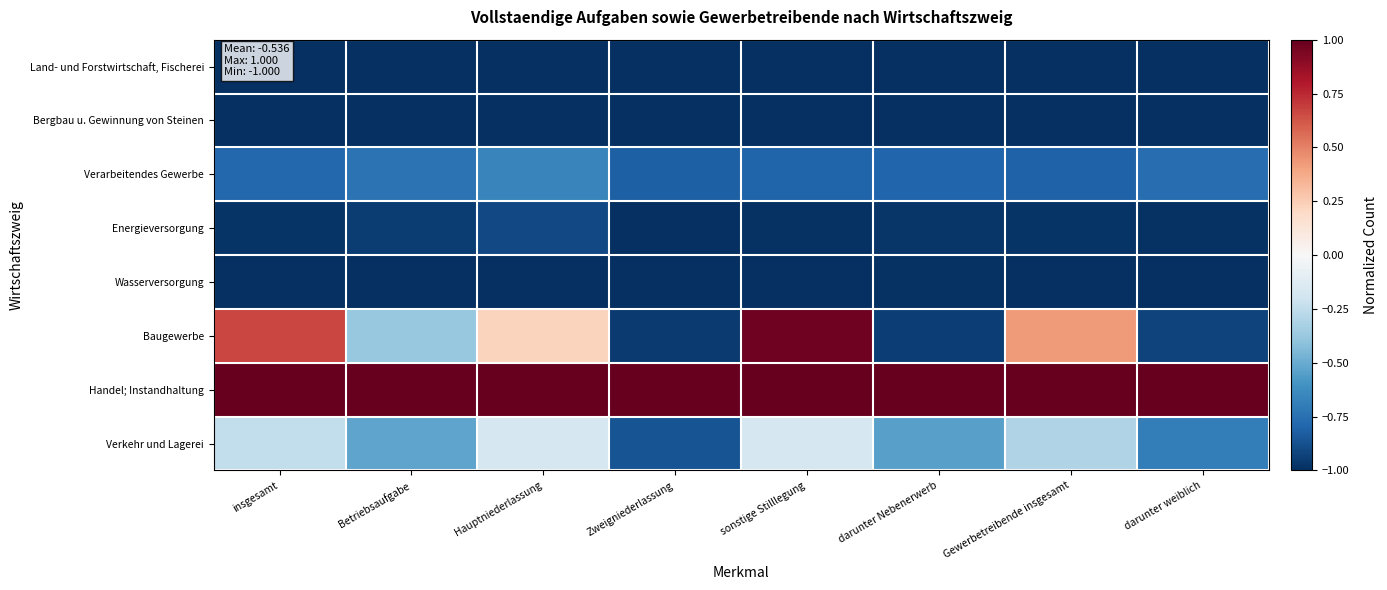

What is the spread (max minus min) of values at darunter weiblich?

2.0